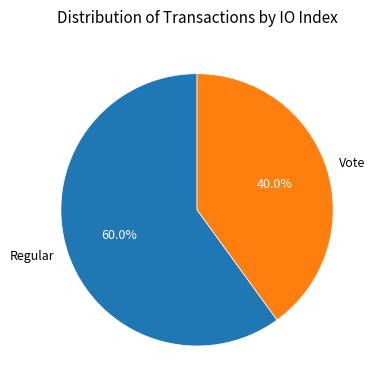

To the nearest percent, what is the average slice percentage?

50%